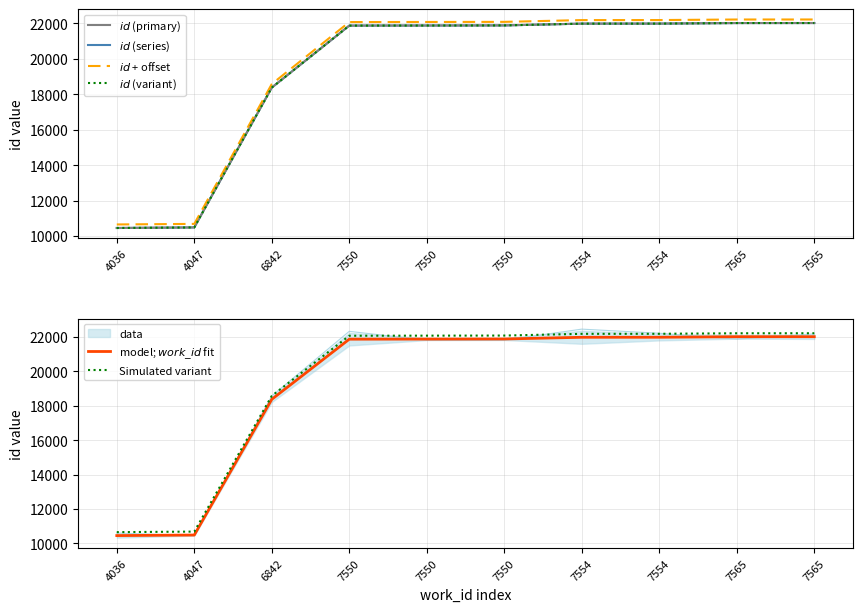

What is the sum of all $id$ (variant) values?

192908